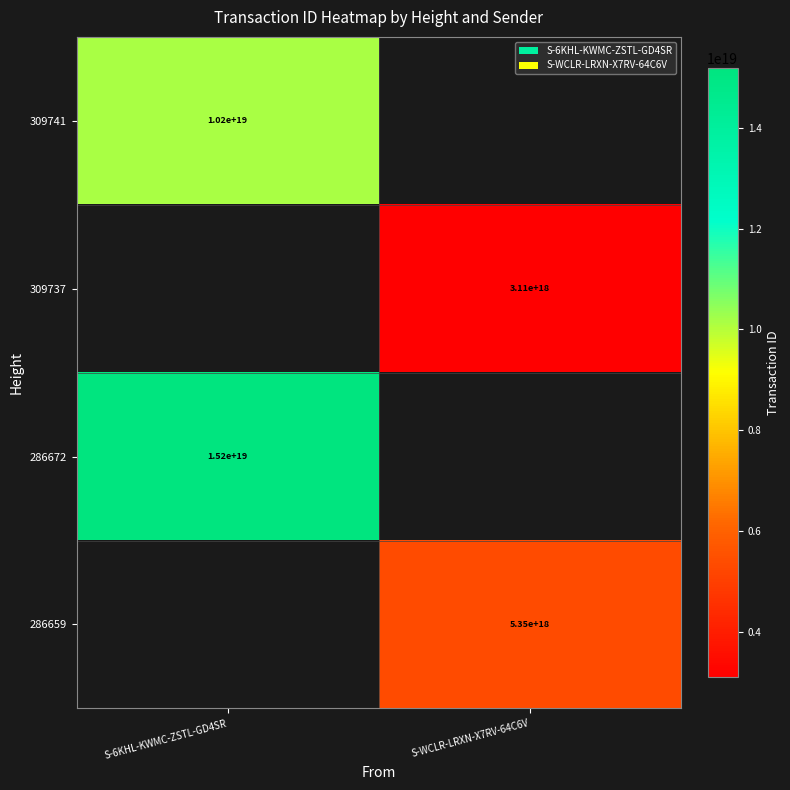

The value of 309741 at S-6KHL-KWMC-ZSTL-GD4SR is 4814711670383469568. True or false?

False